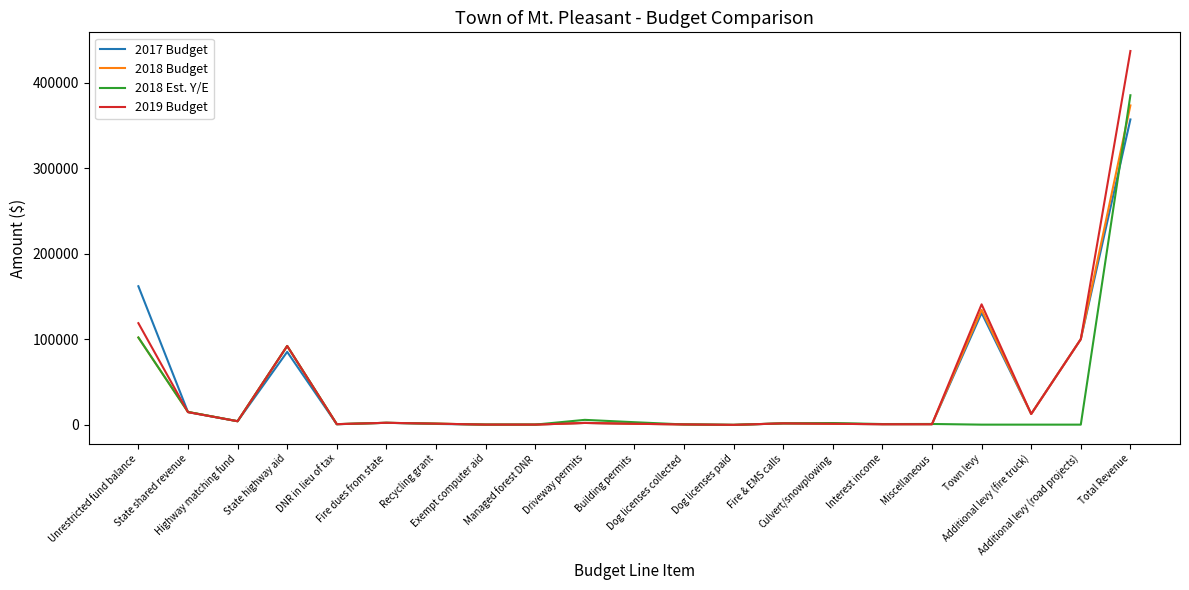

Is this an area chart (filled region under the line)?

No